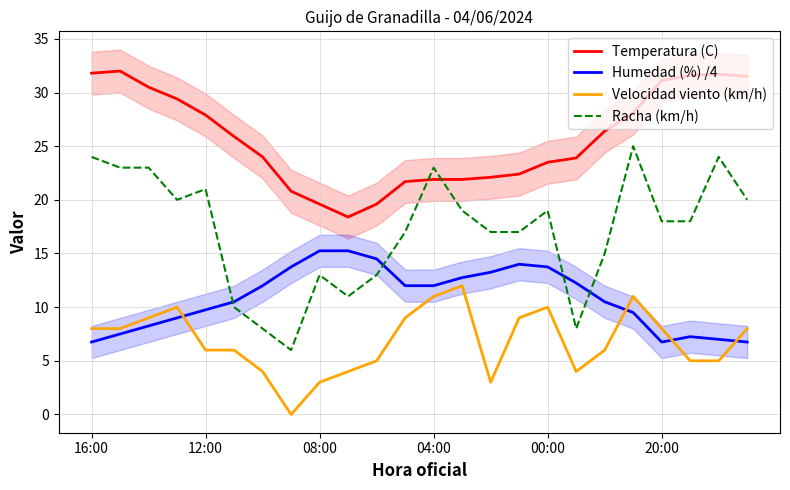

What is the label of the 23rd point from the left?

22